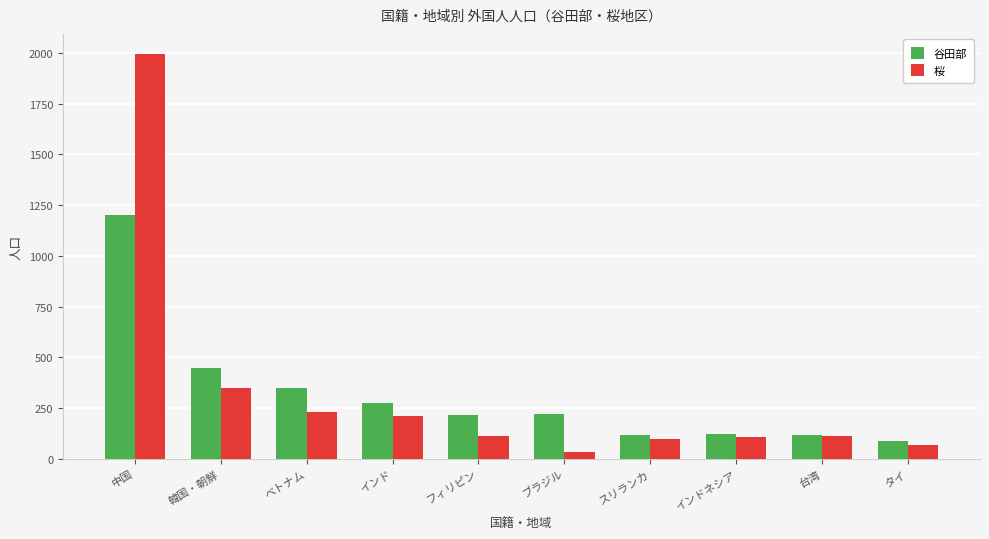

The 桜 series shows 231 at ベトナム. True or false?

True